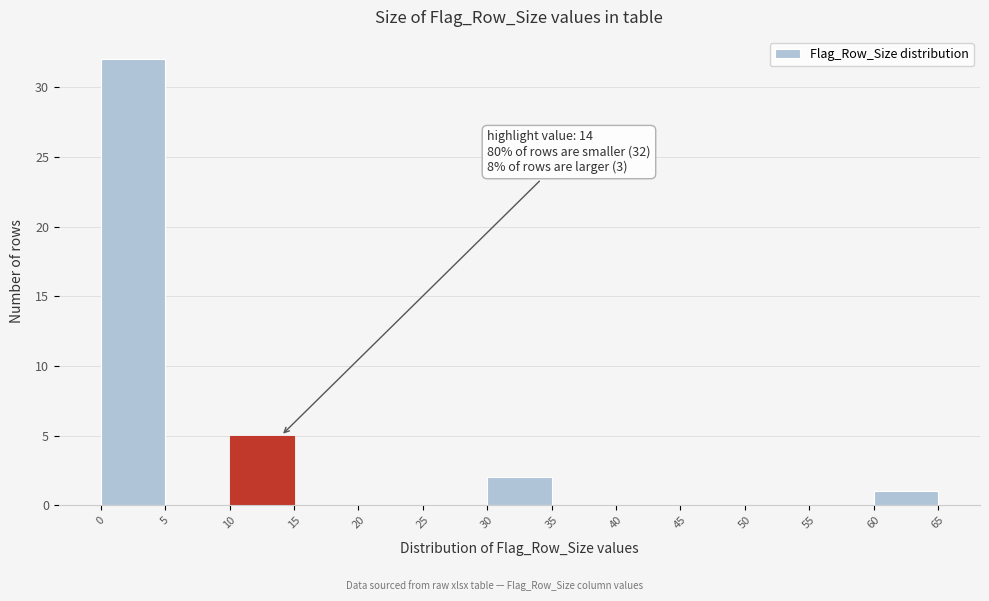

Which range on the x-axis has the tallest bar?

0 to 5